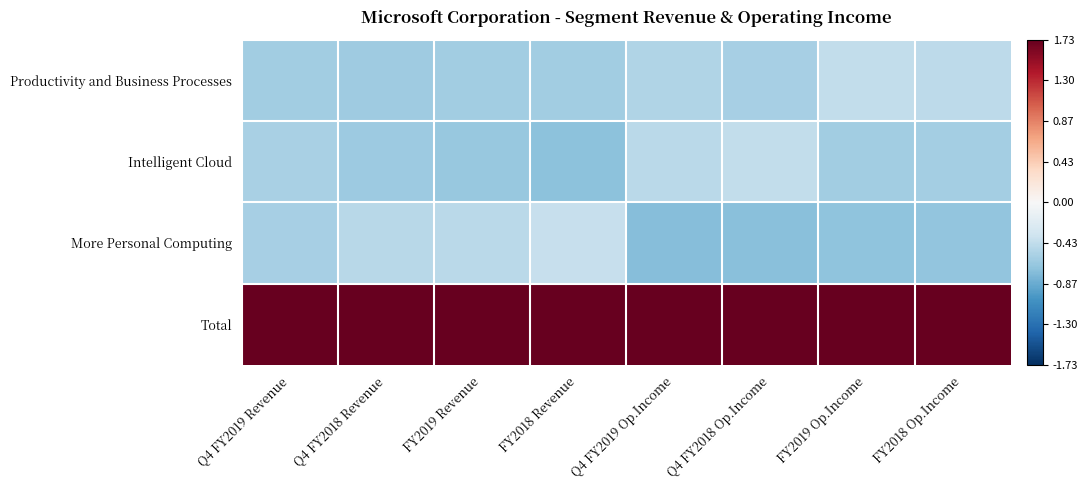

At which category is the sum across all series the highest?

FY2018 Op.Income